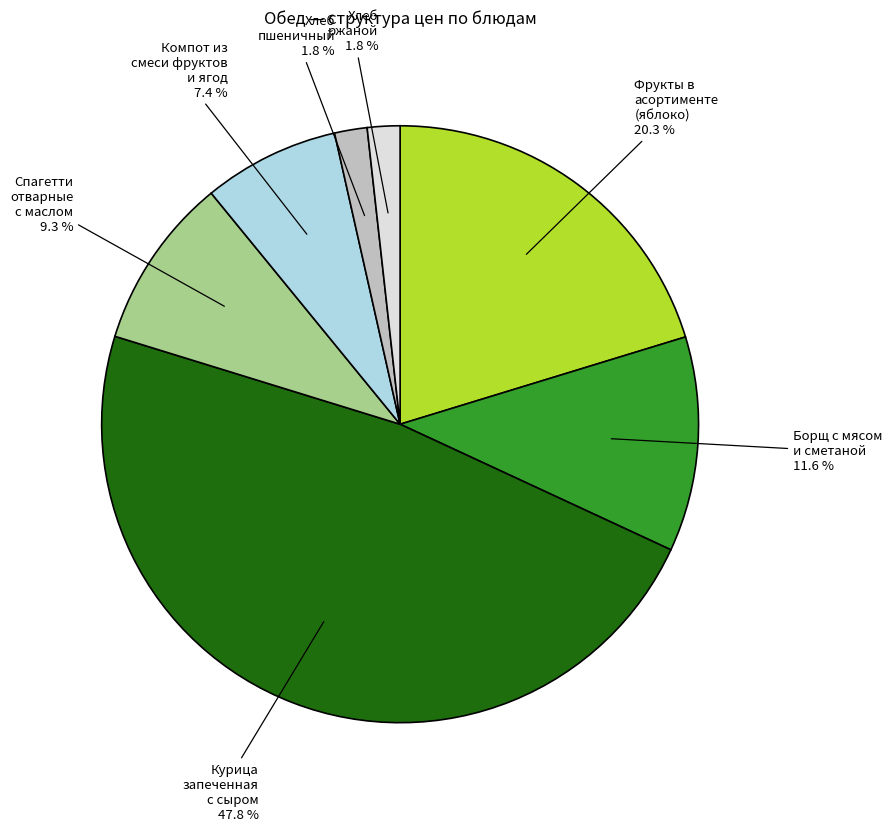

How many segments does this pie chart have?

7